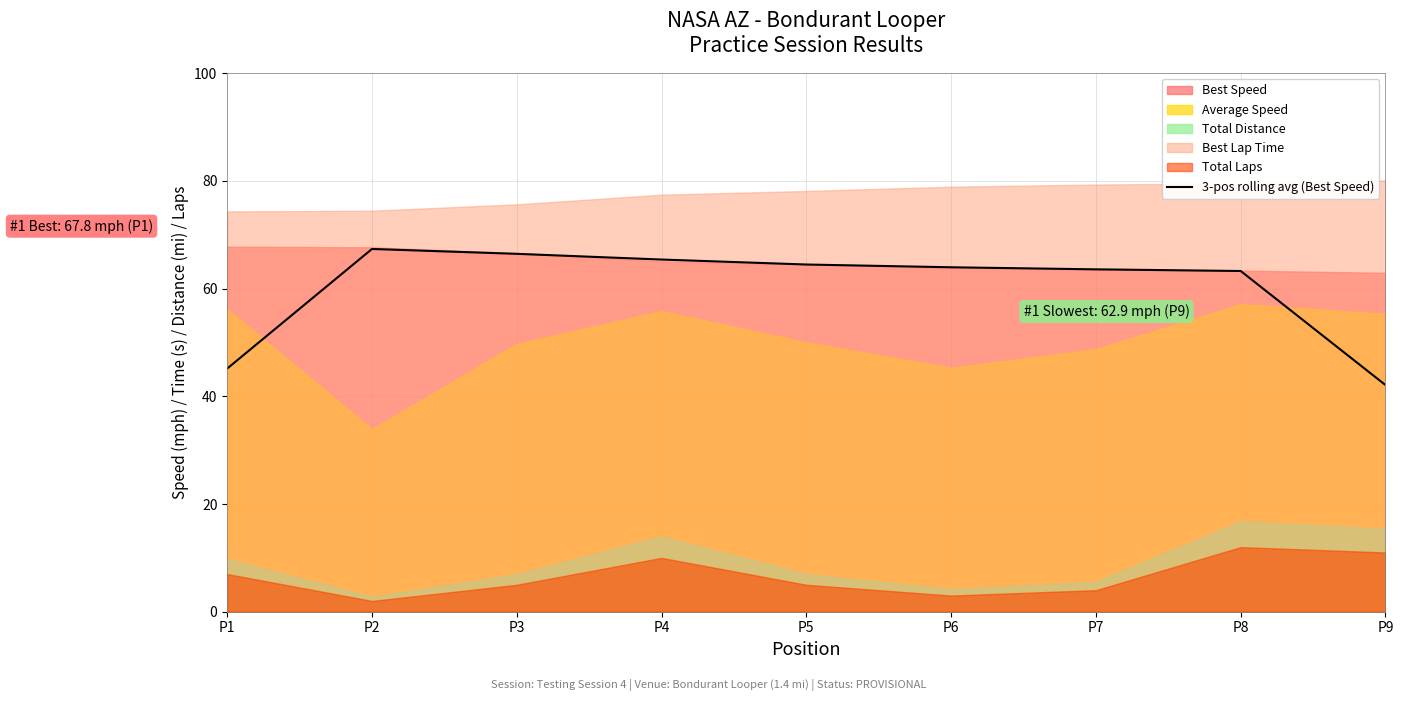

At which label does 3-pos rolling avg (Best Speed) reach its minimum?

P9